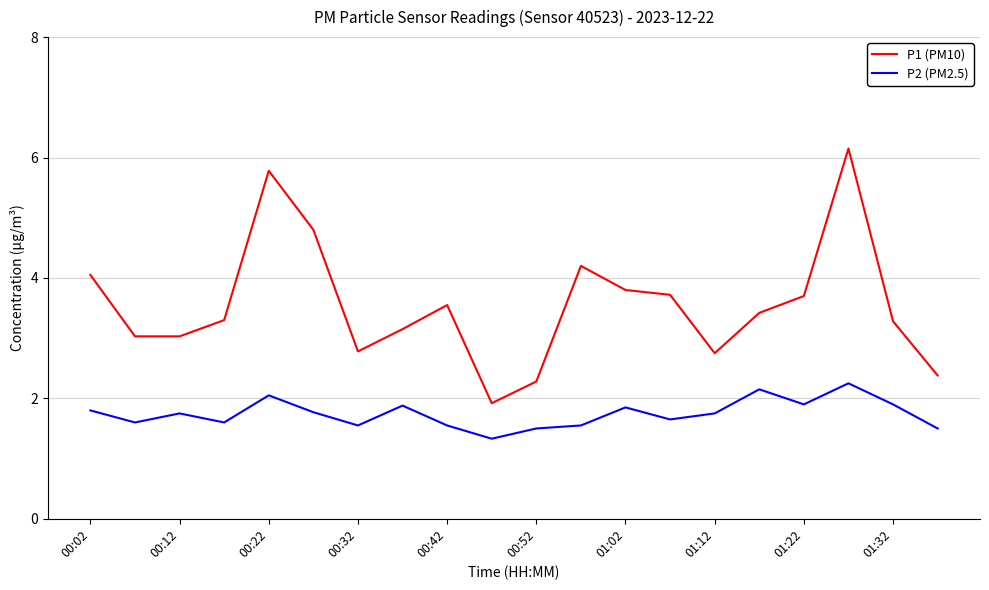

What is the difference between the maximum and minimum values in the P2 (PM2.5) series?

0.9